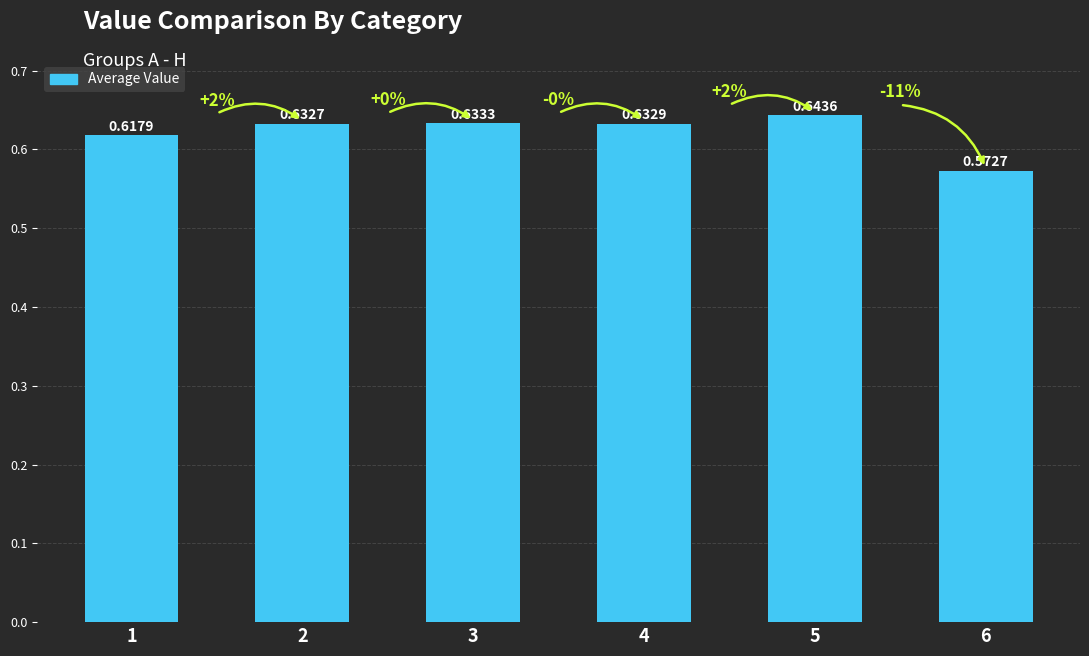

List the labels in order of value, largest first.

5, 3, 4, 2, 1, 6